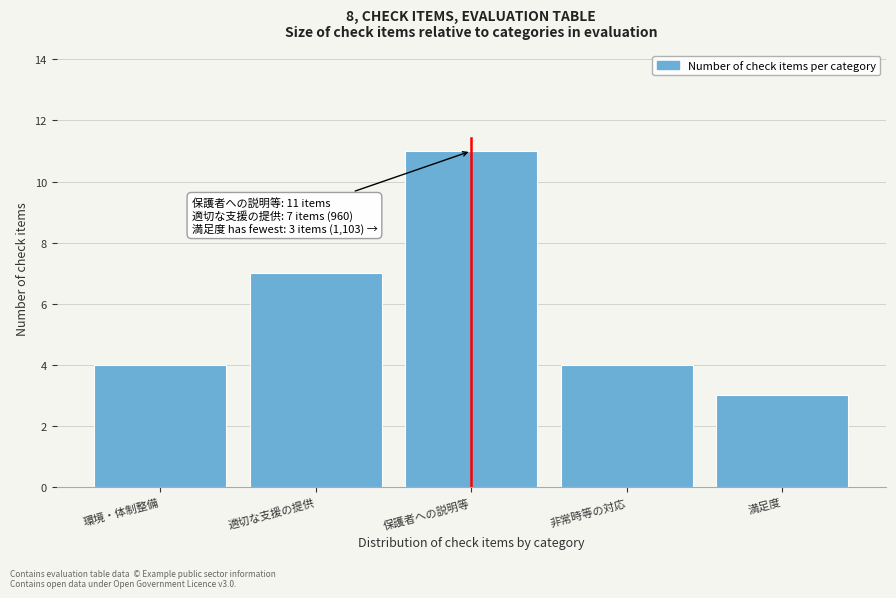

Reading left to right, what are all the values shown in this chart?

環境・体制整備=4	適切な支援の提供=7	保護者への説明等=11	非常時等の対応=4	満足度=3